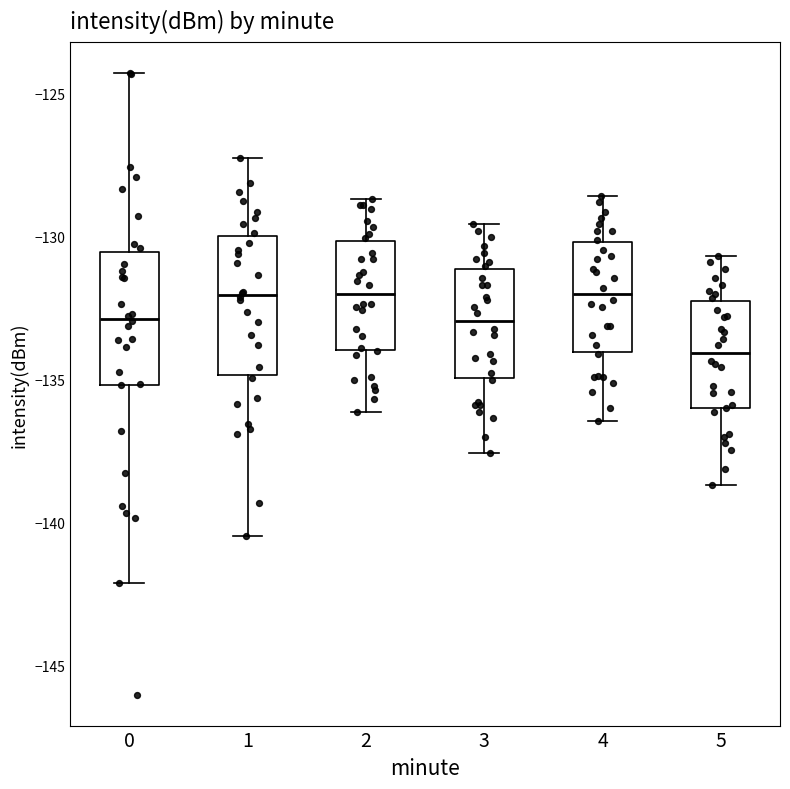

Where does the lower whisker of the box at x = 4 end on the y-axis? The values are not printed on the chart, so give them approximately, as read against the axis.

-136.5